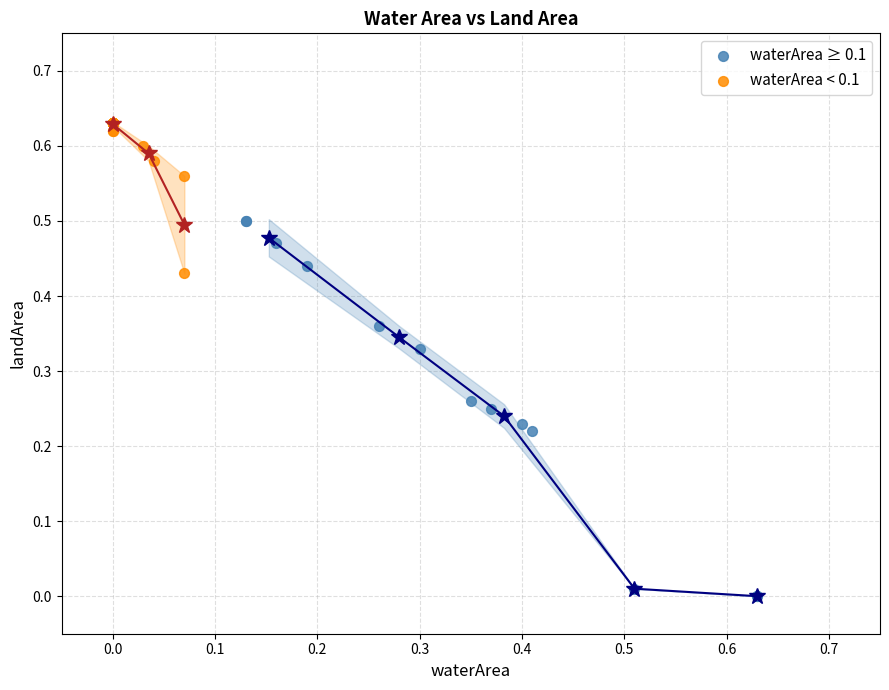

Which series reaches the maximum Y coordinate?

waterArea < 0.1